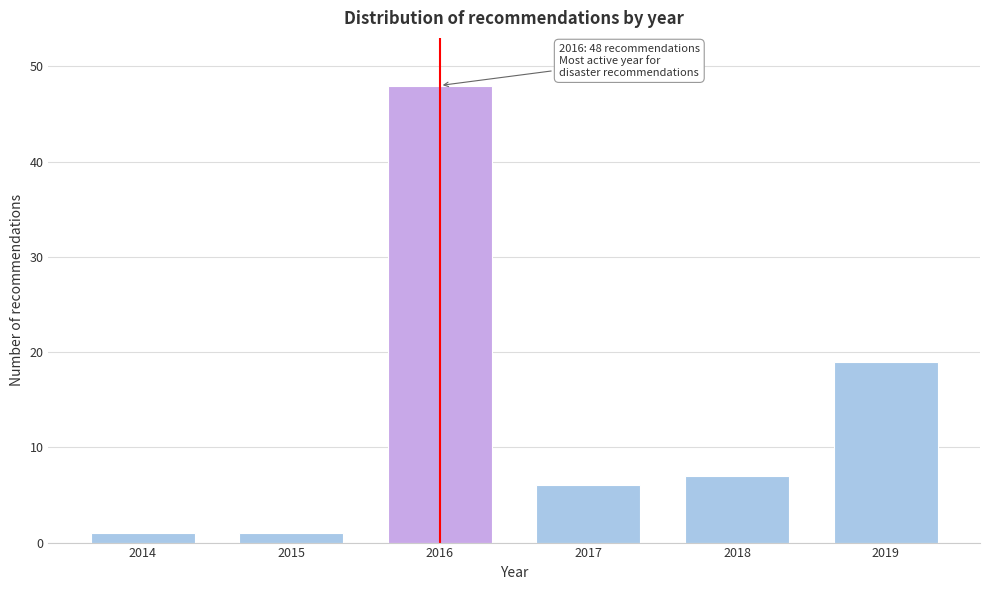

Reading left to right, transcribe all the data shown in this chart.

2014=1	2015=1	2016=48	2017=6	2018=7	2019=19